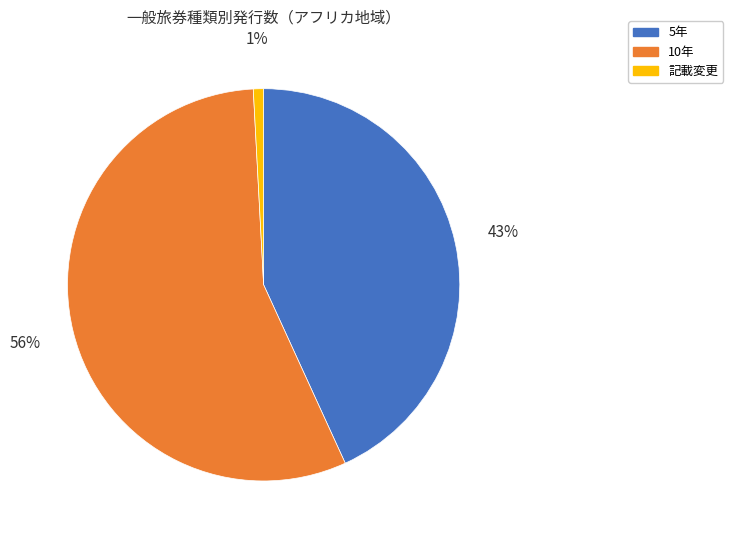

To the nearest percent, what is the combined percentage of 記載変更 and 10年?

57%